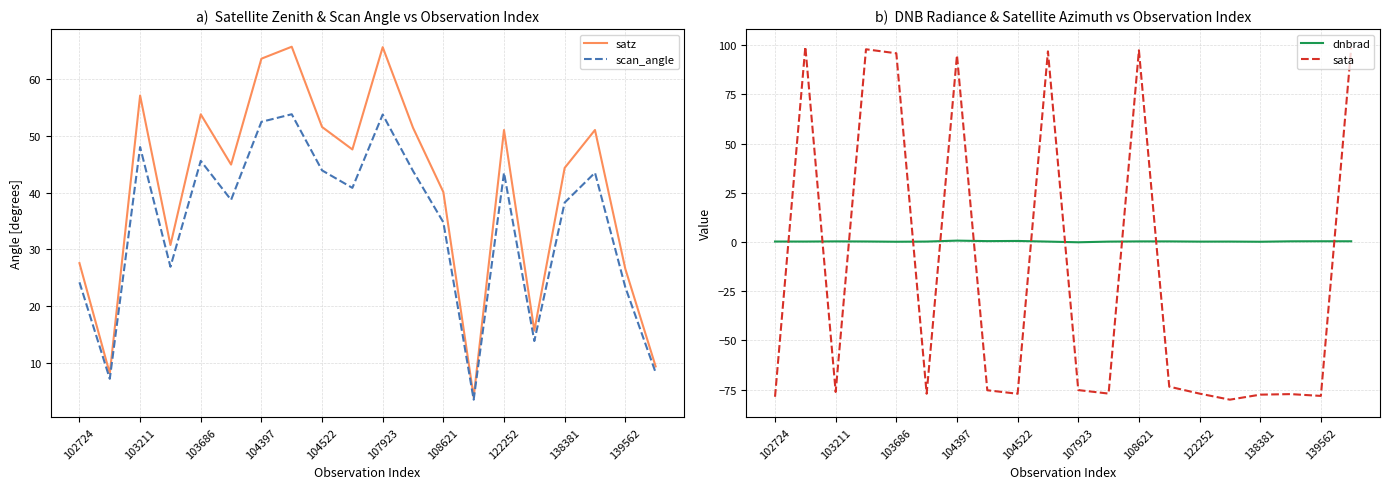

Which series has the widest spread of values?

sata